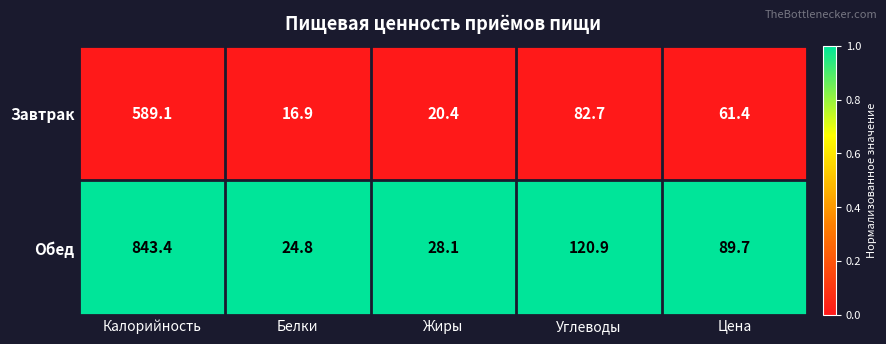

List the series in order of their overall mean, lowest first.

Завтрак, Обед